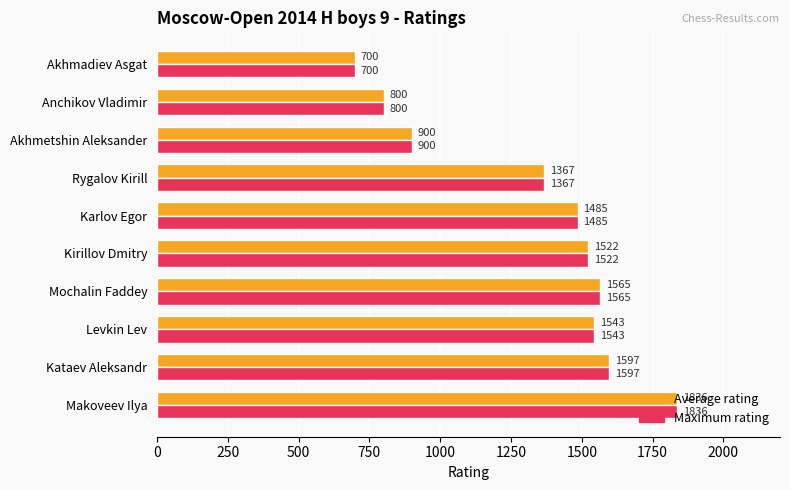

The value of Maximum rating at Kataev Aleksandr is 1597. True or false?

True